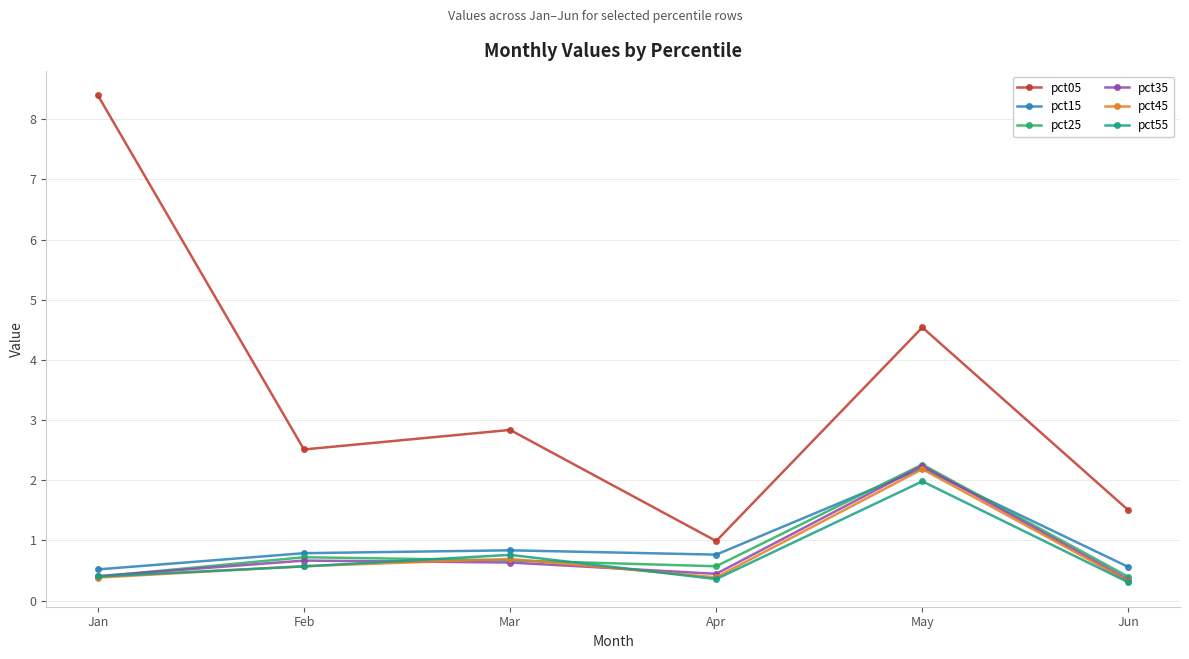

True or false: pct05 and pct25 cross at least once.

False